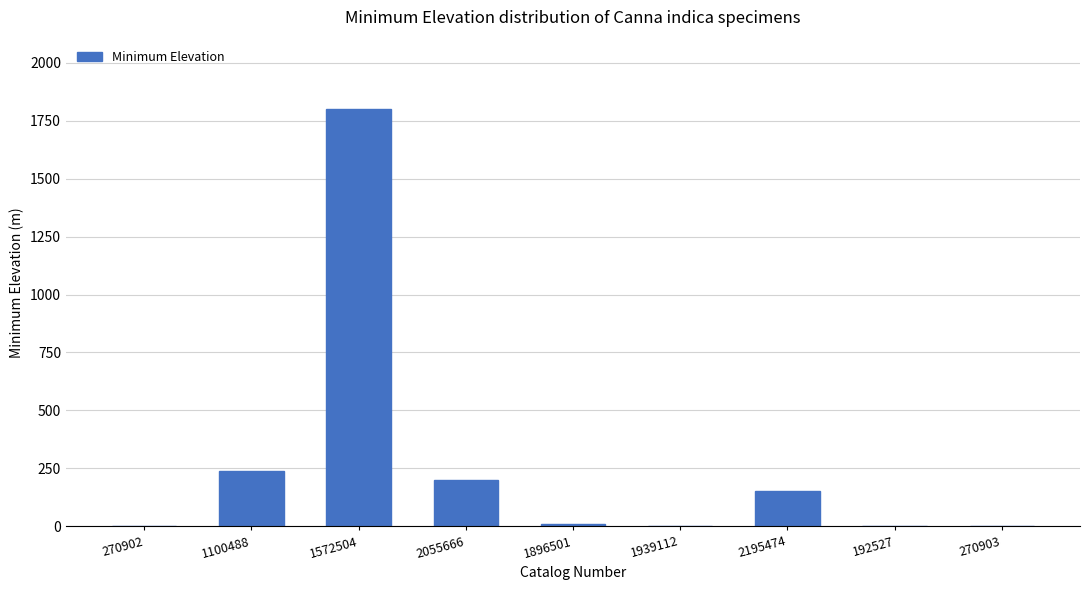

How many categories are shown in the chart?

9